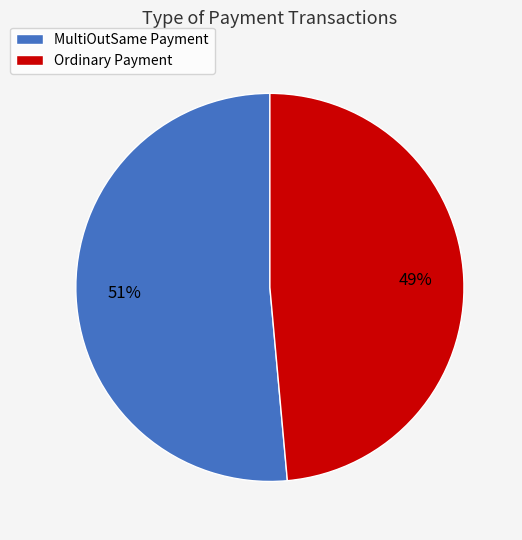

Rank the categories by value from highest to lowest.

671802, 634286